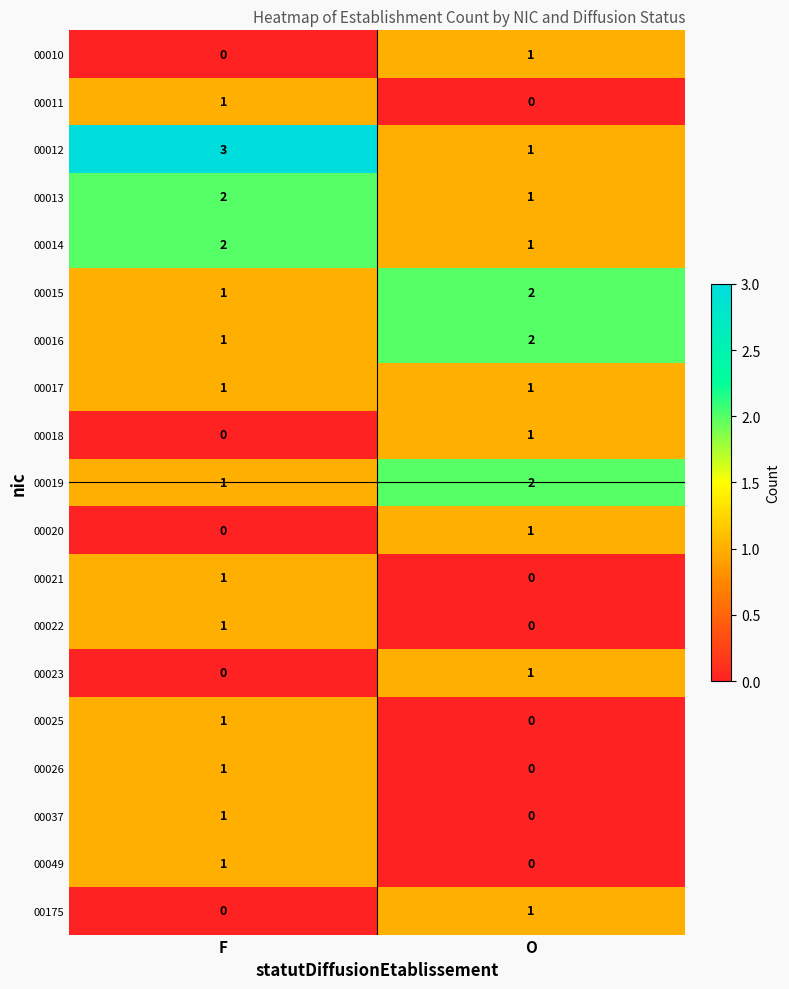

Which series has the largest range (max minus min)?

00012